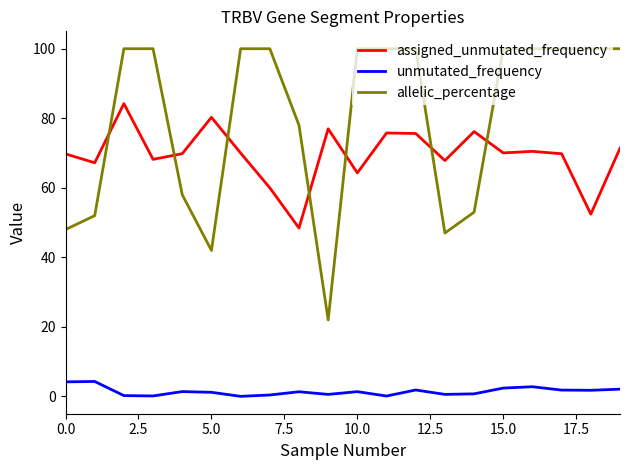

What is the difference between the second highest and minimum values in the unmutated_frequency series?

4.2